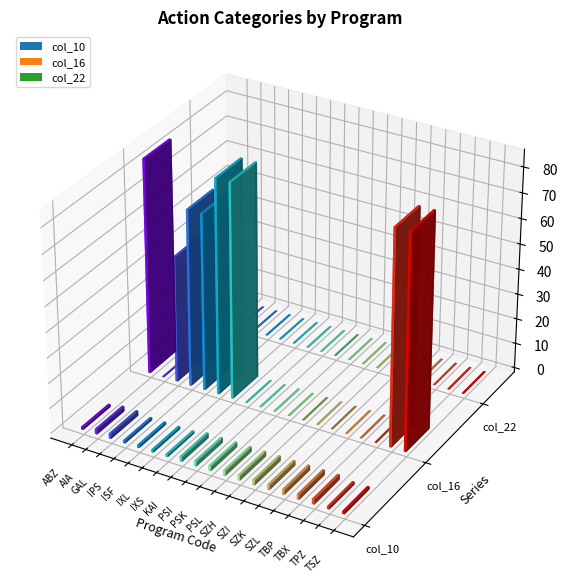

Which series has the largest range (max minus min)?

col_16